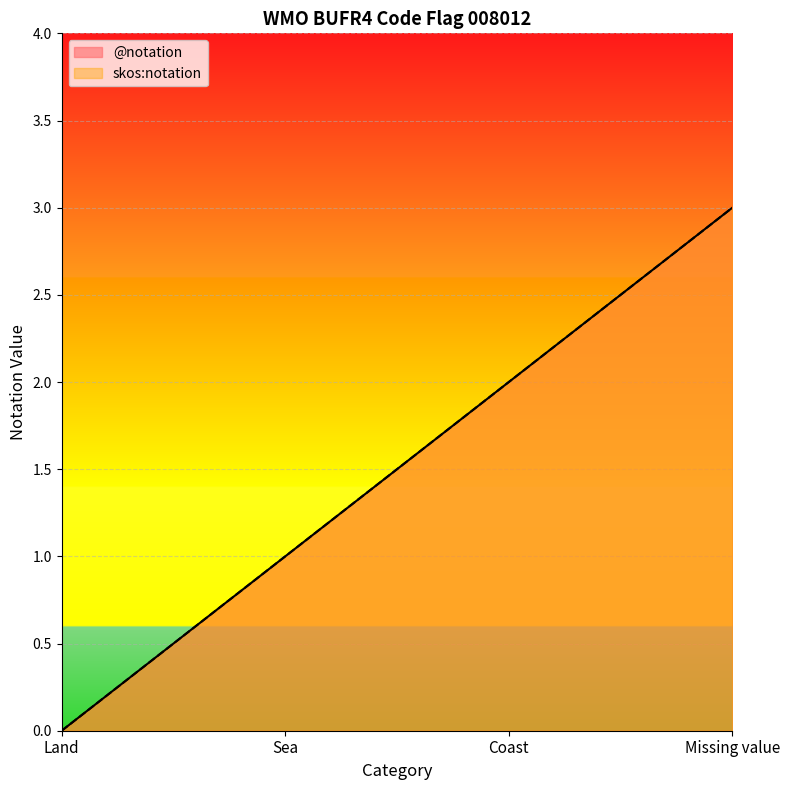

The @notation series shows 0 at Land. True or false?

True